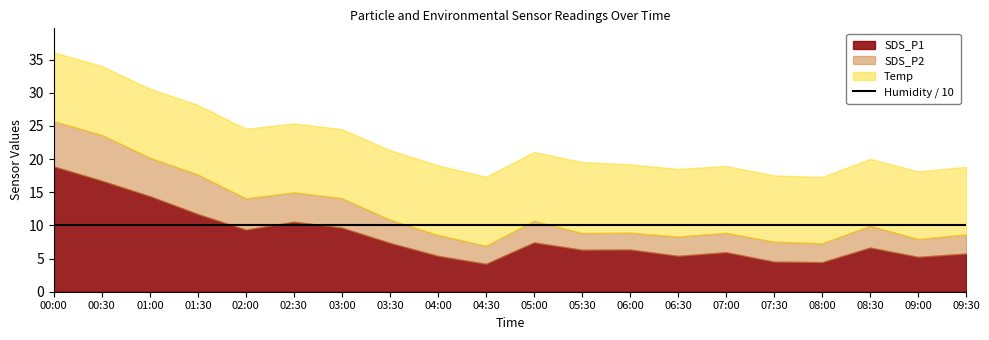

True or false: Temp has a value of 15.8 at 09:30.

False